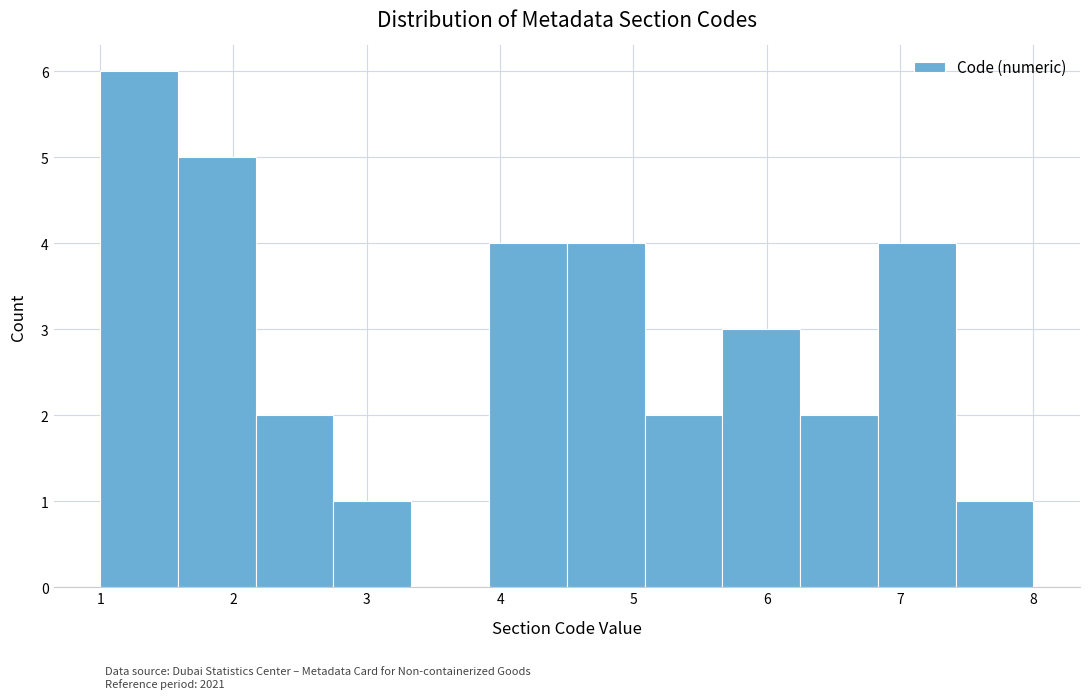

Reading left to right, transcribe this chart: for each bar, give the range it covers on the x-axis and its height. Neither the bar edges nor the heights are printed on the chart, so give them approximately, as read against the axes.

1.0 to 1.6: 6
1.6 to 2.2: 5
2.2 to 2.8: 2
2.8 to 3.3: 1
3.3 to 3.9: 0
3.9 to 4.5: 4
4.5 to 5.1: 4
5.1 to 5.7: 2
5.7 to 6.3: 3
6.3 to 6.8: 2
6.8 to 7.4: 4
7.4 to 8.0: 1